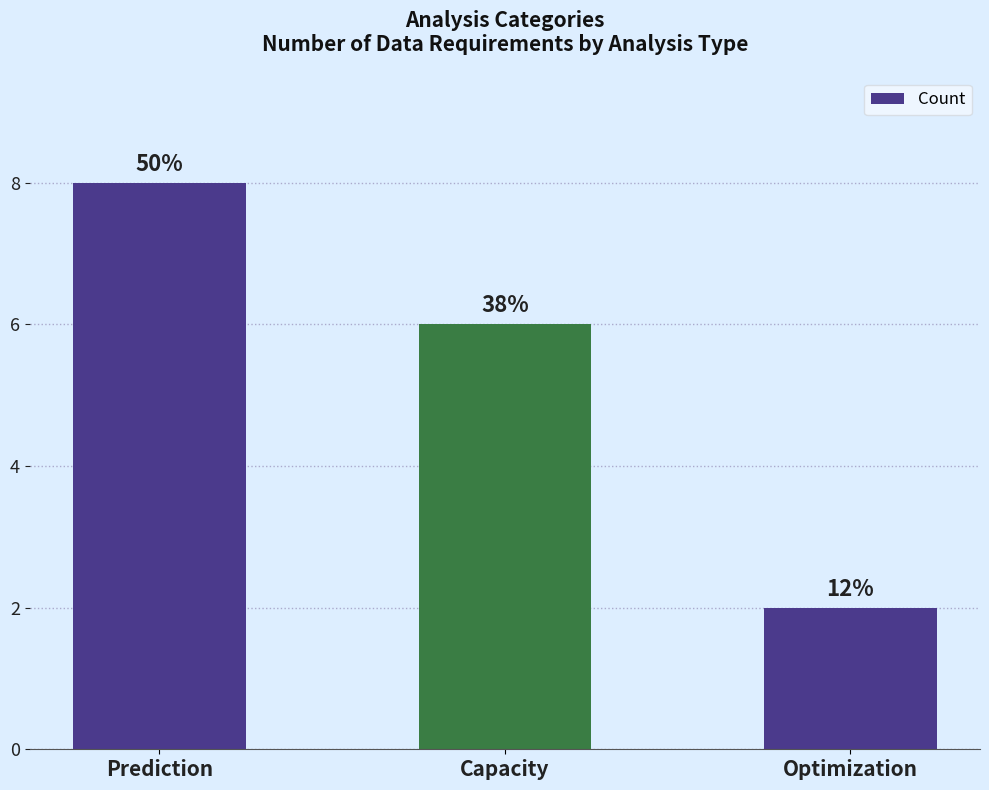

Count the values in the range 2 to 8.

3